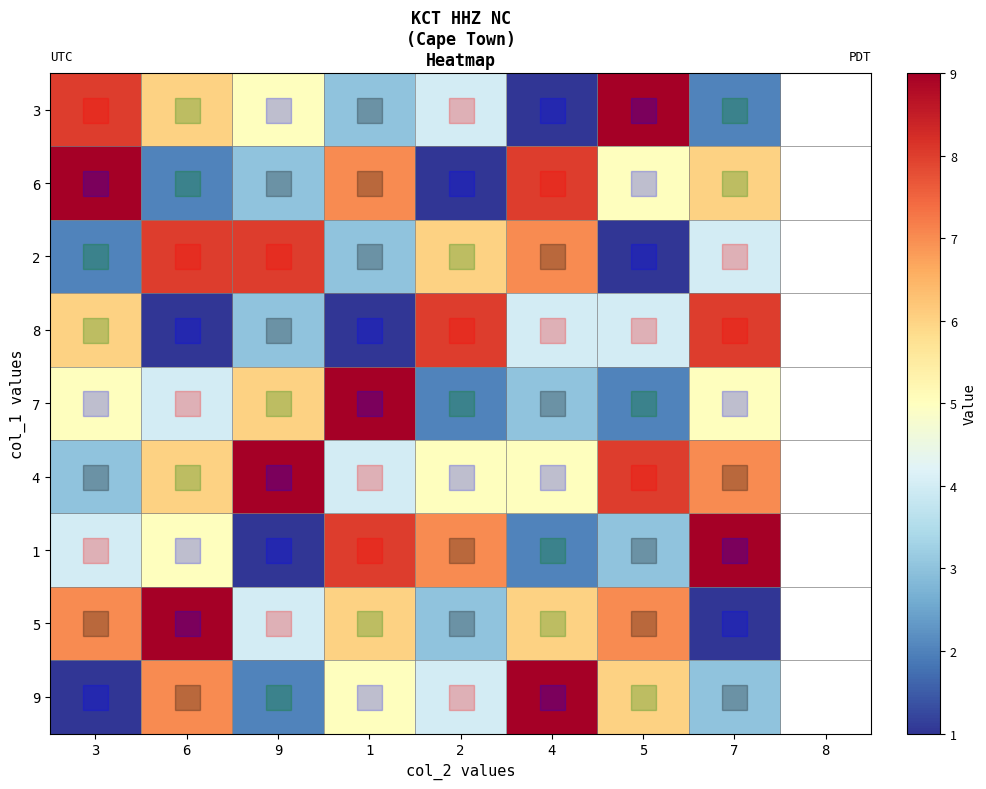

Between 2 and 6, which is larger?

6